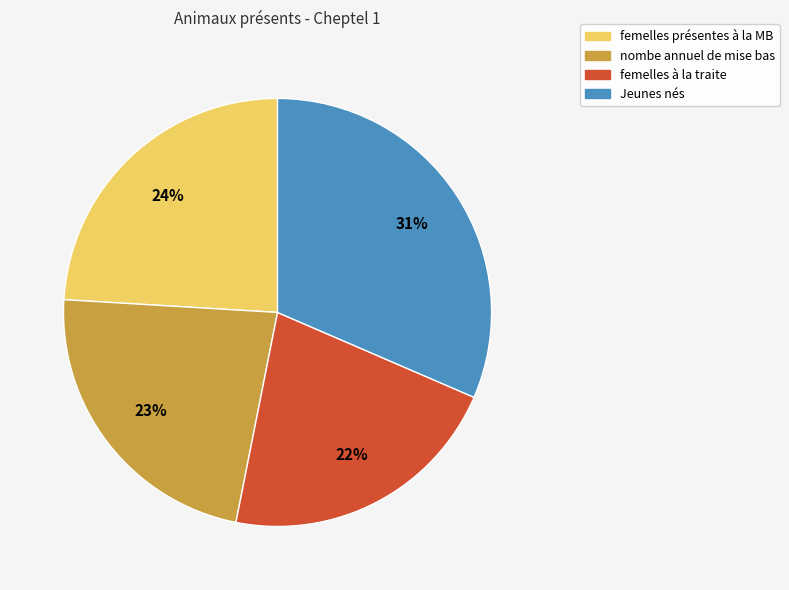

What is the smallest slice in the pie chart?

femelles à la traite